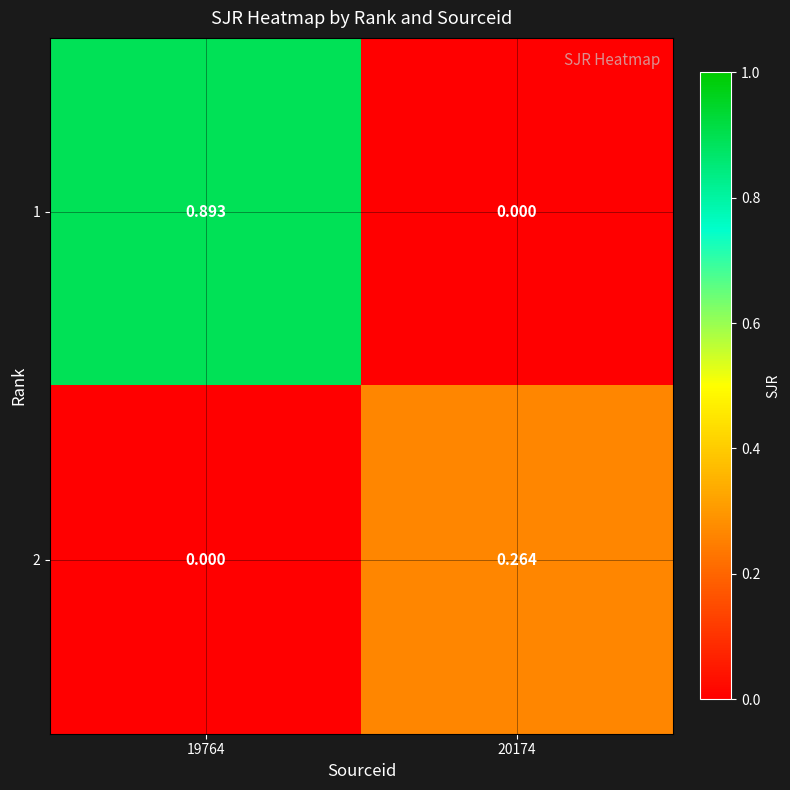

How many positive values does the 2 series have?

1